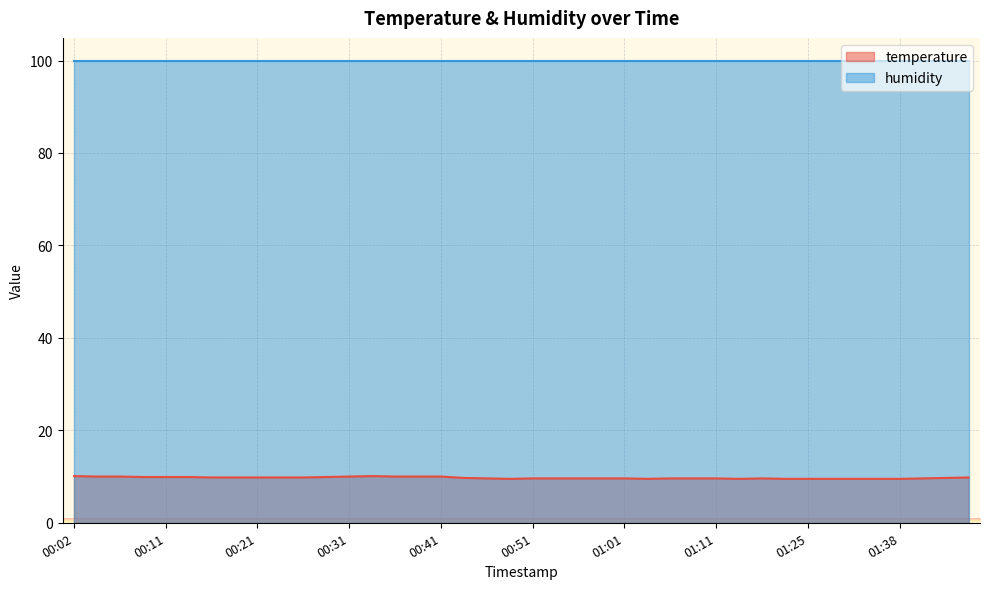

At which label is the value closest to 9?

00:48